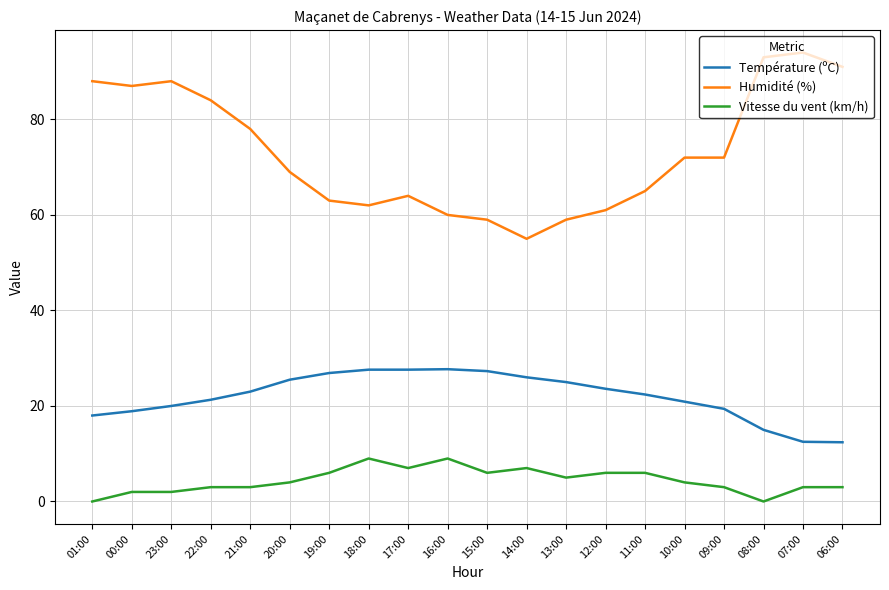

The Température (ºC) series shows 33.5 at 22:00. True or false?

False